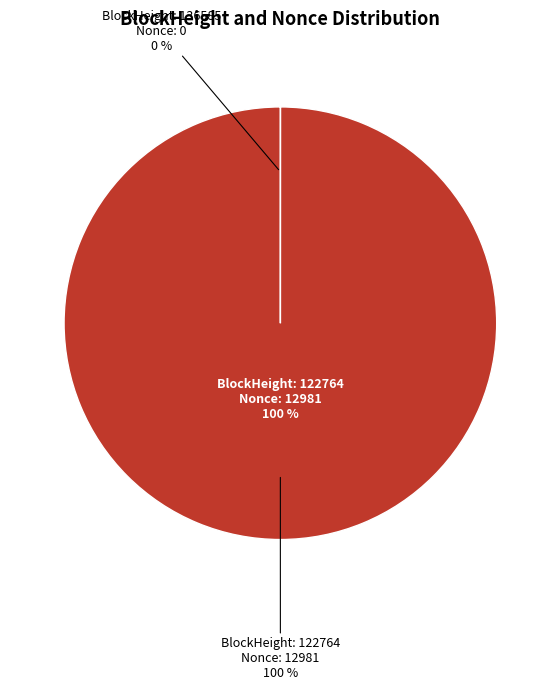

Rank the categories by value from highest to lowest.

122764, 136585